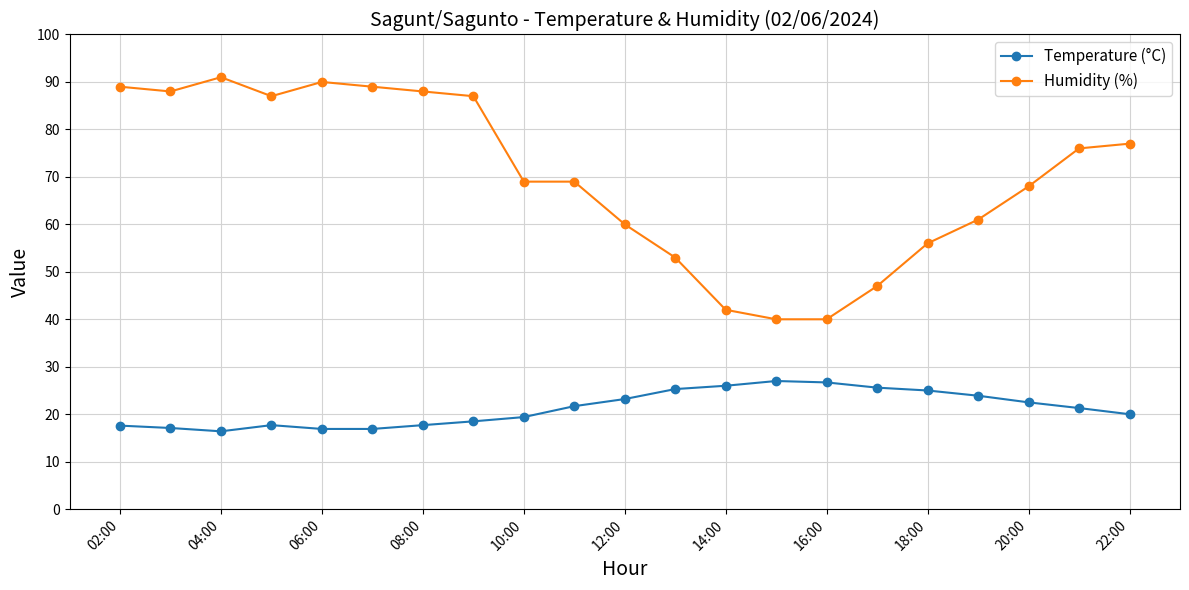

What is the minimum value shown in the chart?

16.4